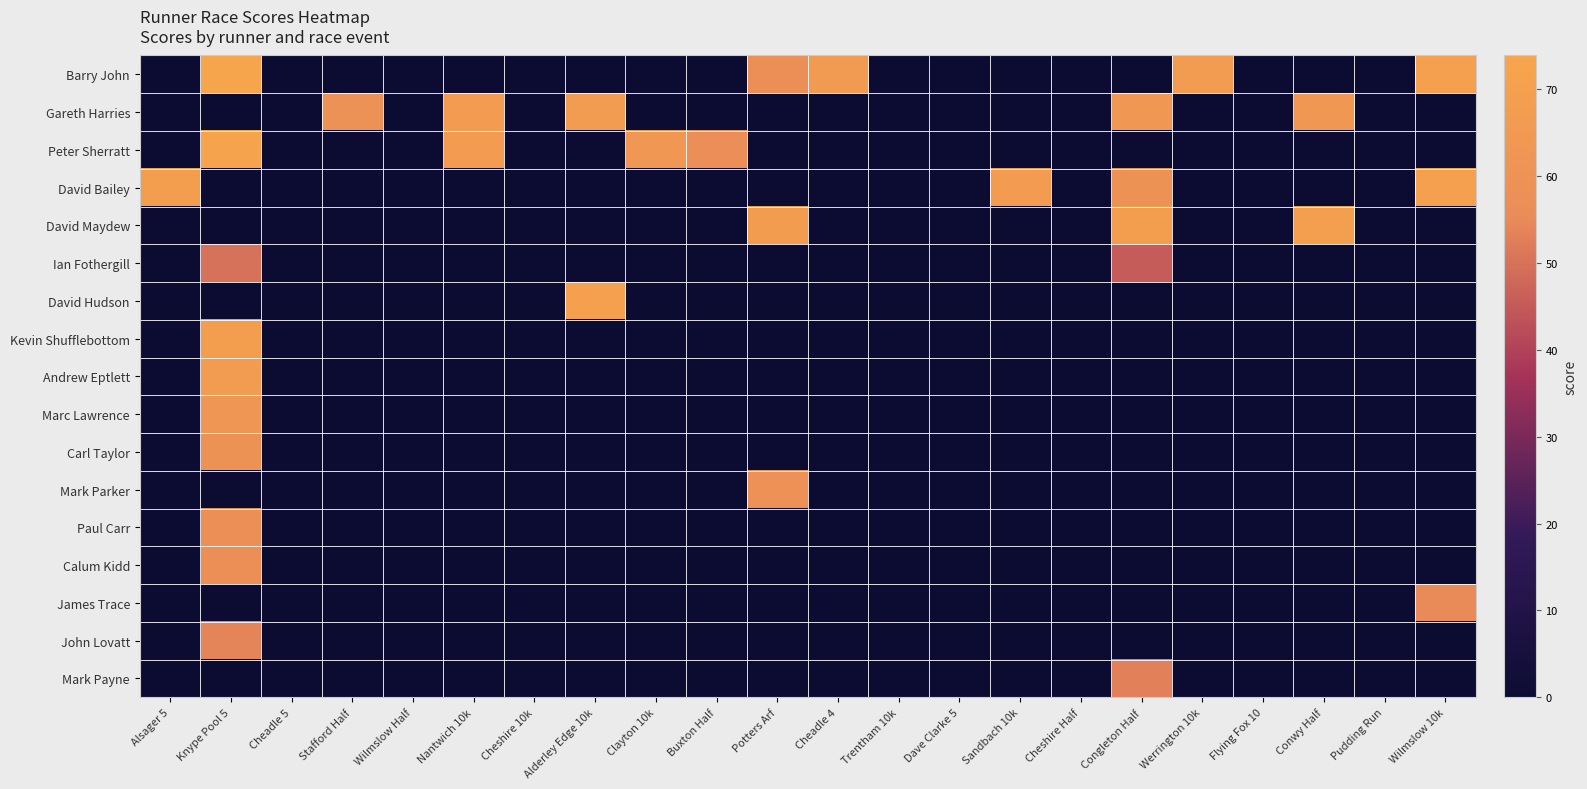

Reading left to right, list all the values displayed in this chart.

Barry John: Alsager 5=0.0	Knype Pool 5=73.9	Cheadle 5=0.0	Stafford Half=0.0	Wilmslow Half=0.0	Nantwich 10k=0.0	Cheshire 10k=0.0	Alderley Edge 10k=0.0	Clayton 10k=0.0	Buxton Half=0.0	Potters Arf=57.9	Cheadle 4=66.0	Trentham 10k=0.0	Dave Clarke 5=0.0	Sandbach 10k=0.0	Cheshire Half=0.0	Congleton Half=0.0	Werrington 10k=67.1	Flying Fox 10=0.0	Conwy Half=0.0	Pudding Run=0.0	Wilmslow 10k=70.3
Gareth Harries: Alsager 5=0.0	Knype Pool 5=0.0	Cheadle 5=0.0	Stafford Half=59.8	Wilmslow Half=0.0	Nantwich 10k=66.5	Cheshire 10k=0.0	Alderley Edge 10k=67.1	Clayton 10k=0.0	Buxton Half=0.0	Potters Arf=0.0	Cheadle 4=0.0	Trentham 10k=0.0	Dave Clarke 5=0.0	Sandbach 10k=0.0	Cheshire Half=0.0	Congleton Half=64.0	Werrington 10k=0.0	Flying Fox 10=0.0	Conwy Half=63.8	Pudding Run=0.0	Wilmslow 10k=0.0
Peter Sherratt: Alsager 5=0.0	Knype Pool 5=72.3	Cheadle 5=0.0	Stafford Half=0.0	Wilmslow Half=0.0	Nantwich 10k=66.2	Cheshire 10k=0.0	Alderley Edge 10k=0.0	Clayton 10k=63.8	Buxton Half=57.0	Potters Arf=0.0	Cheadle 4=0.0	Trentham 10k=0.0	Dave Clarke 5=0.0	Sandbach 10k=0.0	Cheshire Half=0.0	Congleton Half=0.0	Werrington 10k=0.0	Flying Fox 10=0.0	Conwy Half=0.0	Pudding Run=0.0	Wilmslow 10k=0.0
David Bailey: Alsager 5=68.9	Knype Pool 5=0.0	Cheadle 5=0.0	Stafford Half=0.0	Wilmslow Half=0.0	Nantwich 10k=0.0	Cheshire 10k=0.0	Alderley Edge 10k=0.0	Clayton 10k=0.0	Buxton Half=0.0	Potters Arf=0.0	Cheadle 4=0.0	Trentham 10k=0.0	Dave Clarke 5=0.0	Sandbach 10k=66.4	Cheshire Half=0.0	Congleton Half=60.2	Werrington 10k=0.0	Flying Fox 10=0.0	Conwy Half=0.0	Pudding Run=0.0	Wilmslow 10k=70.4
David Maydew: Alsager 5=0.0	Knype Pool 5=0.0	Cheadle 5=0.0	Stafford Half=0.0	Wilmslow Half=0.0	Nantwich 10k=0.0	Cheshire 10k=0.0	Alderley Edge 10k=0.0	Clayton 10k=0.0	Buxton Half=0.0	Potters Arf=67.5	Cheadle 4=0.0	Trentham 10k=0.0	Dave Clarke 5=0.0	Sandbach 10k=0.0	Cheshire Half=0.0	Congleton Half=68.8	Werrington 10k=0.0	Flying Fox 10=0.0	Conwy Half=69.4	Pudding Run=0.0	Wilmslow 10k=0.0
Ian Fothergill: Alsager 5=0.0	Knype Pool 5=50.0	Cheadle 5=0.0	Stafford Half=0.0	Wilmslow Half=0.0	Nantwich 10k=0.0	Cheshire 10k=0.0	Alderley Edge 10k=0.0	Clayton 10k=0.0	Buxton Half=0.0	Potters Arf=0.0	Cheadle 4=0.0	Trentham 10k=0.0	Dave Clarke 5=0.0	Sandbach 10k=0.0	Cheshire Half=0.0	Congleton Half=45.3	Werrington 10k=0.0	Flying Fox 10=0.0	Conwy Half=0.0	Pudding Run=0.0	Wilmslow 10k=0.0
David Hudson: Alsager 5=0.0	Knype Pool 5=0.0	Cheadle 5=0.0	Stafford Half=0.0	Wilmslow Half=0.0	Nantwich 10k=0.0	Cheshire 10k=0.0	Alderley Edge 10k=69.7	Clayton 10k=0.0	Buxton Half=0.0	Potters Arf=0.0	Cheadle 4=0.0	Trentham 10k=0.0	Dave Clarke 5=0.0	Sandbach 10k=0.0	Cheshire Half=0.0	Congleton Half=0.0	Werrington 10k=0.0	Flying Fox 10=0.0	Conwy Half=0.0	Pudding Run=0.0	Wilmslow 10k=0.0
Kevin Shufflebottom: Alsager 5=0.0	Knype Pool 5=68.7	Cheadle 5=0.0	Stafford Half=0.0	Wilmslow Half=0.0	Nantwich 10k=0.0	Cheshire 10k=0.0	Alderley Edge 10k=0.0	Clayton 10k=0.0	Buxton Half=0.0	Potters Arf=0.0	Cheadle 4=0.0	Trentham 10k=0.0	Dave Clarke 5=0.0	Sandbach 10k=0.0	Cheshire Half=0.0	Congleton Half=0.0	Werrington 10k=0.0	Flying Fox 10=0.0	Conwy Half=0.0	Pudding Run=0.0	Wilmslow 10k=0.0
Andrew Eptlett: Alsager 5=0.0	Knype Pool 5=67.2	Cheadle 5=0.0	Stafford Half=0.0	Wilmslow Half=0.0	Nantwich 10k=0.0	Cheshire 10k=0.0	Alderley Edge 10k=0.0	Clayton 10k=0.0	Buxton Half=0.0	Potters Arf=0.0	Cheadle 4=0.0	Trentham 10k=0.0	Dave Clarke 5=0.0	Sandbach 10k=0.0	Cheshire Half=0.0	Congleton Half=0.0	Werrington 10k=0.0	Flying Fox 10=0.0	Conwy Half=0.0	Pudding Run=0.0	Wilmslow 10k=0.0
Marc Lawrence: Alsager 5=0.0	Knype Pool 5=62.6	Cheadle 5=0.0	Stafford Half=0.0	Wilmslow Half=0.0	Nantwich 10k=0.0	Cheshire 10k=0.0	Alderley Edge 10k=0.0	Clayton 10k=0.0	Buxton Half=0.0	Potters Arf=0.0	Cheadle 4=0.0	Trentham 10k=0.0	Dave Clarke 5=0.0	Sandbach 10k=0.0	Cheshire Half=0.0	Congleton Half=0.0	Werrington 10k=0.0	Flying Fox 10=0.0	Conwy Half=0.0	Pudding Run=0.0	Wilmslow 10k=0.0
Carl Taylor: Alsager 5=0.0	Knype Pool 5=60.2	Cheadle 5=0.0	Stafford Half=0.0	Wilmslow Half=0.0	Nantwich 10k=0.0	Cheshire 10k=0.0	Alderley Edge 10k=0.0	Clayton 10k=0.0	Buxton Half=0.0	Potters Arf=0.0	Cheadle 4=0.0	Trentham 10k=0.0	Dave Clarke 5=0.0	Sandbach 10k=0.0	Cheshire Half=0.0	Congleton Half=0.0	Werrington 10k=0.0	Flying Fox 10=0.0	Conwy Half=0.0	Pudding Run=0.0	Wilmslow 10k=0.0
Mark Parker: Alsager 5=0.0	Knype Pool 5=0.0	Cheadle 5=0.0	Stafford Half=0.0	Wilmslow Half=0.0	Nantwich 10k=0.0	Cheshire 10k=0.0	Alderley Edge 10k=0.0	Clayton 10k=0.0	Buxton Half=0.0	Potters Arf=59.3	Cheadle 4=0.0	Trentham 10k=0.0	Dave Clarke 5=0.0	Sandbach 10k=0.0	Cheshire Half=0.0	Congleton Half=0.0	Werrington 10k=0.0	Flying Fox 10=0.0	Conwy Half=0.0	Pudding Run=0.0	Wilmslow 10k=0.0
Paul Carr: Alsager 5=0.0	Knype Pool 5=58.0	Cheadle 5=0.0	Stafford Half=0.0	Wilmslow Half=0.0	Nantwich 10k=0.0	Cheshire 10k=0.0	Alderley Edge 10k=0.0	Clayton 10k=0.0	Buxton Half=0.0	Potters Arf=0.0	Cheadle 4=0.0	Trentham 10k=0.0	Dave Clarke 5=0.0	Sandbach 10k=0.0	Cheshire Half=0.0	Congleton Half=0.0	Werrington 10k=0.0	Flying Fox 10=0.0	Conwy Half=0.0	Pudding Run=0.0	Wilmslow 10k=0.0
Calum Kidd: Alsager 5=0.0	Knype Pool 5=57.9	Cheadle 5=0.0	Stafford Half=0.0	Wilmslow Half=0.0	Nantwich 10k=0.0	Cheshire 10k=0.0	Alderley Edge 10k=0.0	Clayton 10k=0.0	Buxton Half=0.0	Potters Arf=0.0	Cheadle 4=0.0	Trentham 10k=0.0	Dave Clarke 5=0.0	Sandbach 10k=0.0	Cheshire Half=0.0	Congleton Half=0.0	Werrington 10k=0.0	Flying Fox 10=0.0	Conwy Half=0.0	Pudding Run=0.0	Wilmslow 10k=0.0
James Trace: Alsager 5=0.0	Knype Pool 5=0.0	Cheadle 5=0.0	Stafford Half=0.0	Wilmslow Half=0.0	Nantwich 10k=0.0	Cheshire 10k=0.0	Alderley Edge 10k=0.0	Clayton 10k=0.0	Buxton Half=0.0	Potters Arf=0.0	Cheadle 4=0.0	Trentham 10k=0.0	Dave Clarke 5=0.0	Sandbach 10k=0.0	Cheshire Half=0.0	Congleton Half=0.0	Werrington 10k=0.0	Flying Fox 10=0.0	Conwy Half=0.0	Pudding Run=0.0	Wilmslow 10k=55.1
John Lovatt: Alsager 5=0.0	Knype Pool 5=53.8	Cheadle 5=0.0	Stafford Half=0.0	Wilmslow Half=0.0	Nantwich 10k=0.0	Cheshire 10k=0.0	Alderley Edge 10k=0.0	Clayton 10k=0.0	Buxton Half=0.0	Potters Arf=0.0	Cheadle 4=0.0	Trentham 10k=0.0	Dave Clarke 5=0.0	Sandbach 10k=0.0	Cheshire Half=0.0	Congleton Half=0.0	Werrington 10k=0.0	Flying Fox 10=0.0	Conwy Half=0.0	Pudding Run=0.0	Wilmslow 10k=0.0
Mark Payne: Alsager 5=0.0	Knype Pool 5=0.0	Cheadle 5=0.0	Stafford Half=0.0	Wilmslow Half=0.0	Nantwich 10k=0.0	Cheshire 10k=0.0	Alderley Edge 10k=0.0	Clayton 10k=0.0	Buxton Half=0.0	Potters Arf=0.0	Cheadle 4=0.0	Trentham 10k=0.0	Dave Clarke 5=0.0	Sandbach 10k=0.0	Cheshire Half=0.0	Congleton Half=53.0	Werrington 10k=0.0	Flying Fox 10=0.0	Conwy Half=0.0	Pudding Run=0.0	Wilmslow 10k=0.0